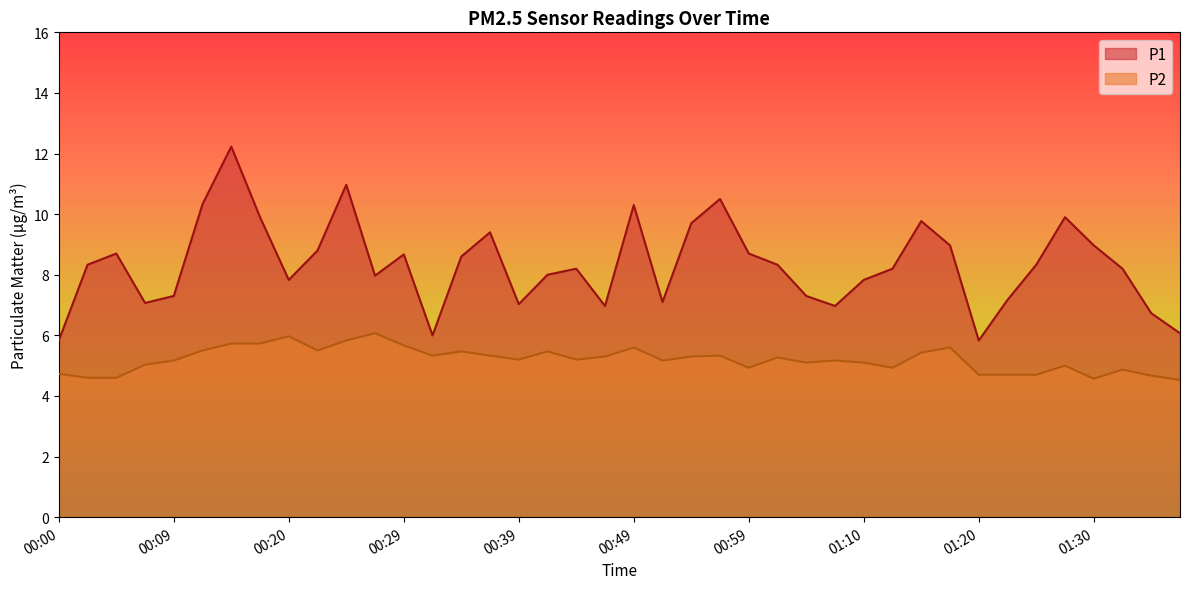

At 00:22, list the series in order from smallest to largest.

P2, P1